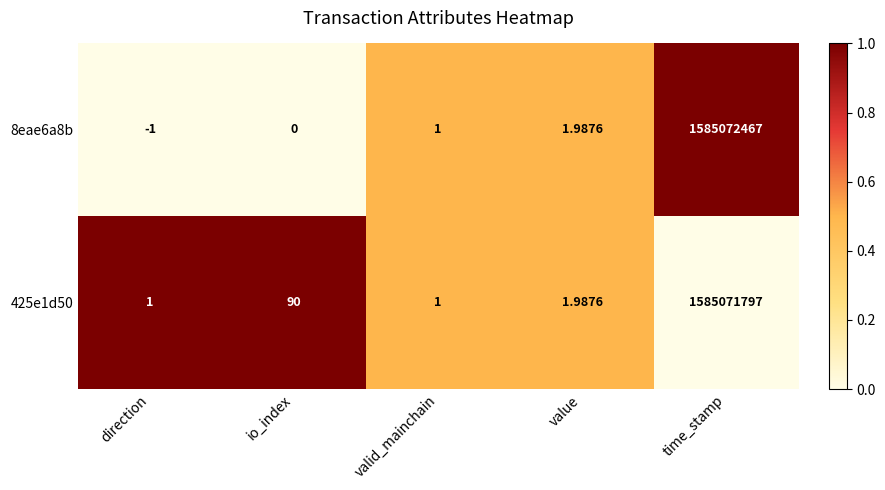

Is the value of 8eae6a8b at time_stamp greater than the value of 425e1d50 at time_stamp?

Yes